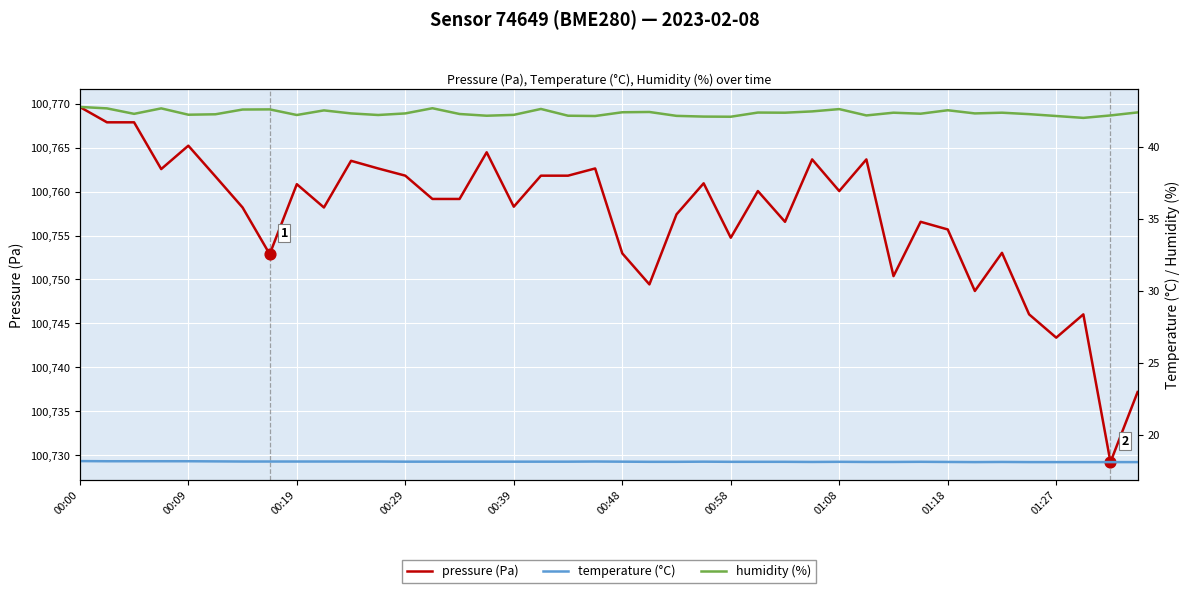

Which series reaches the maximum Y coordinate?

pressure (Pa)